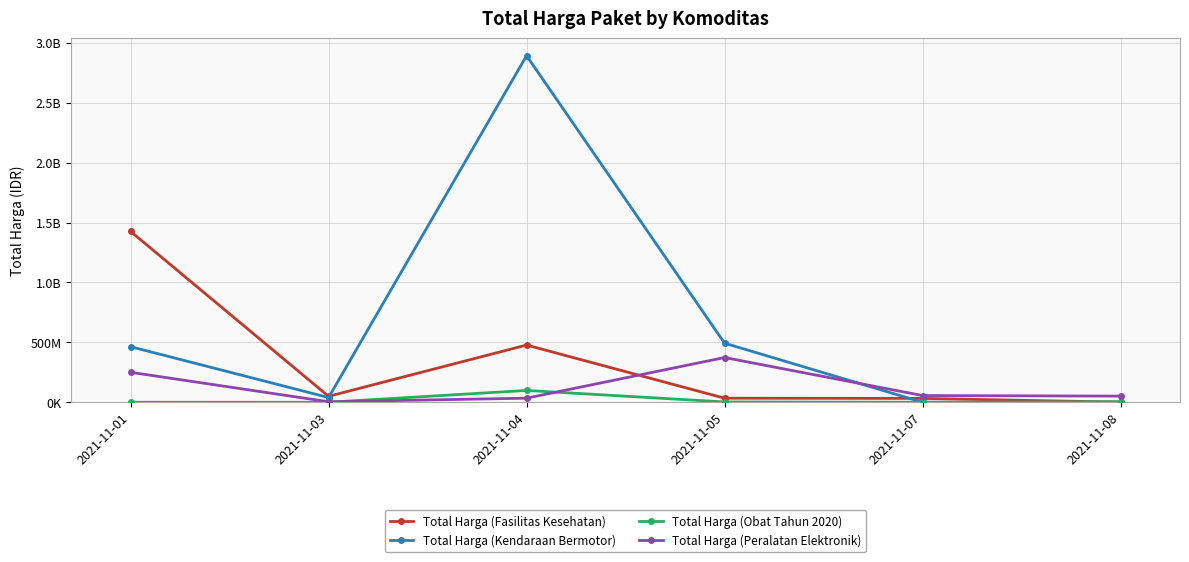

List the series in order of their peak value, lowest first.

Total Harga (Obat Tahun 2020), Total Harga (Peralatan Elektronik), Total Harga (Fasilitas Kesehatan), Total Harga (Kendaraan Bermotor)